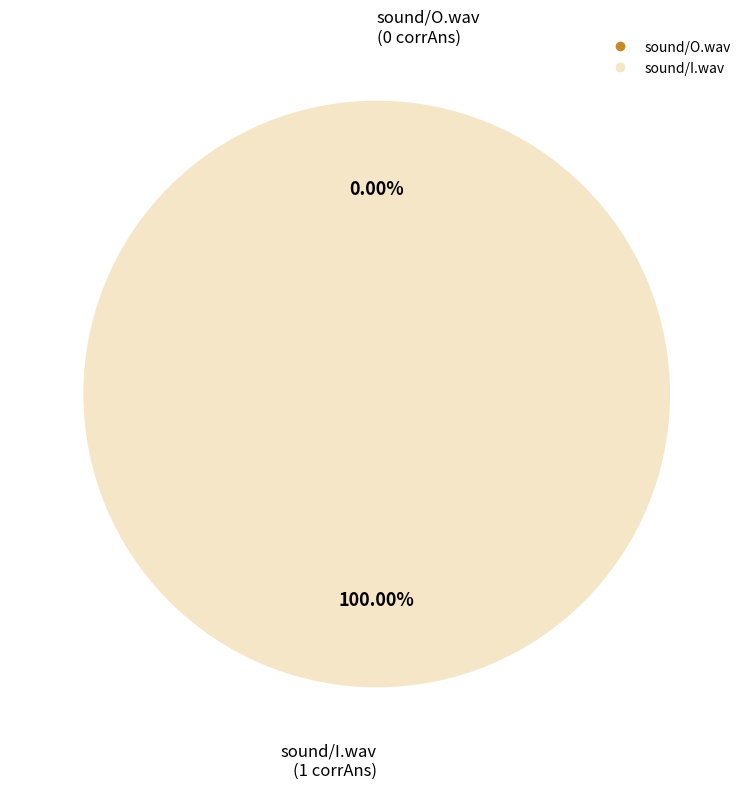

Is the sum of sound/O.wav and sound/I.wav greater than half?

Yes